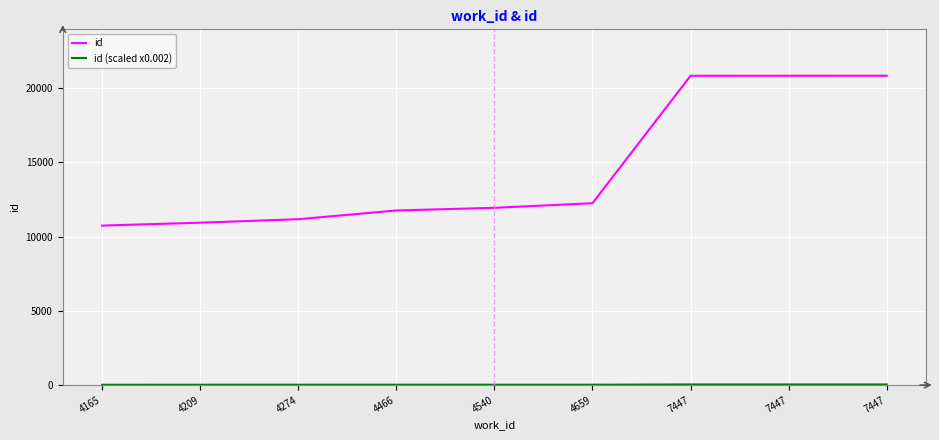

True or false: id (scaled x0.002) and id cross at least once.

False